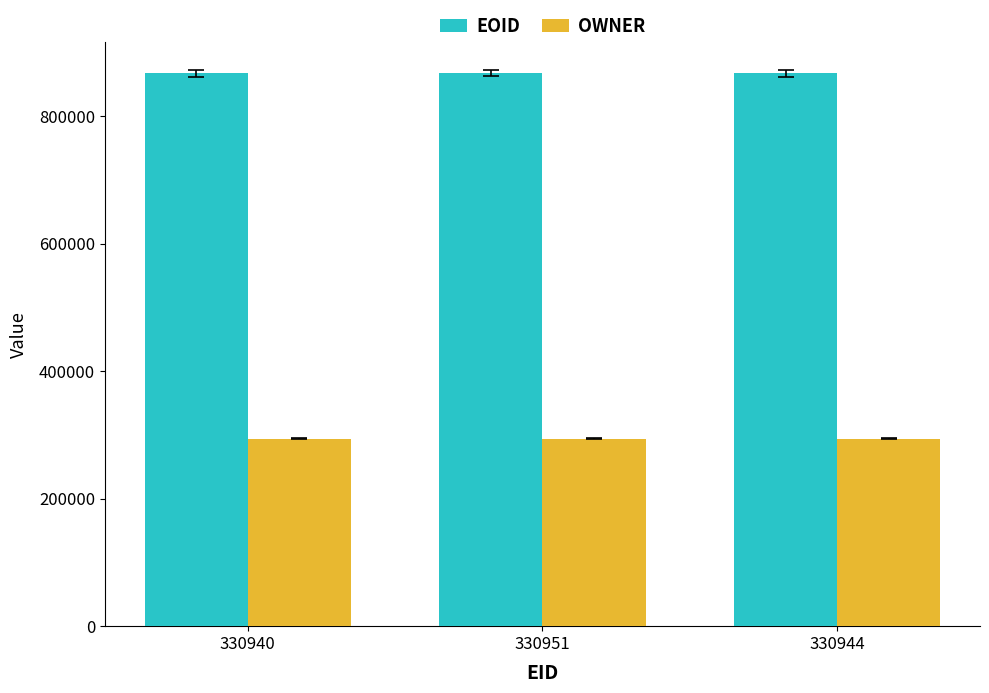

Rank the series at 330951 from lowest to highest value.

OWNER, EOID